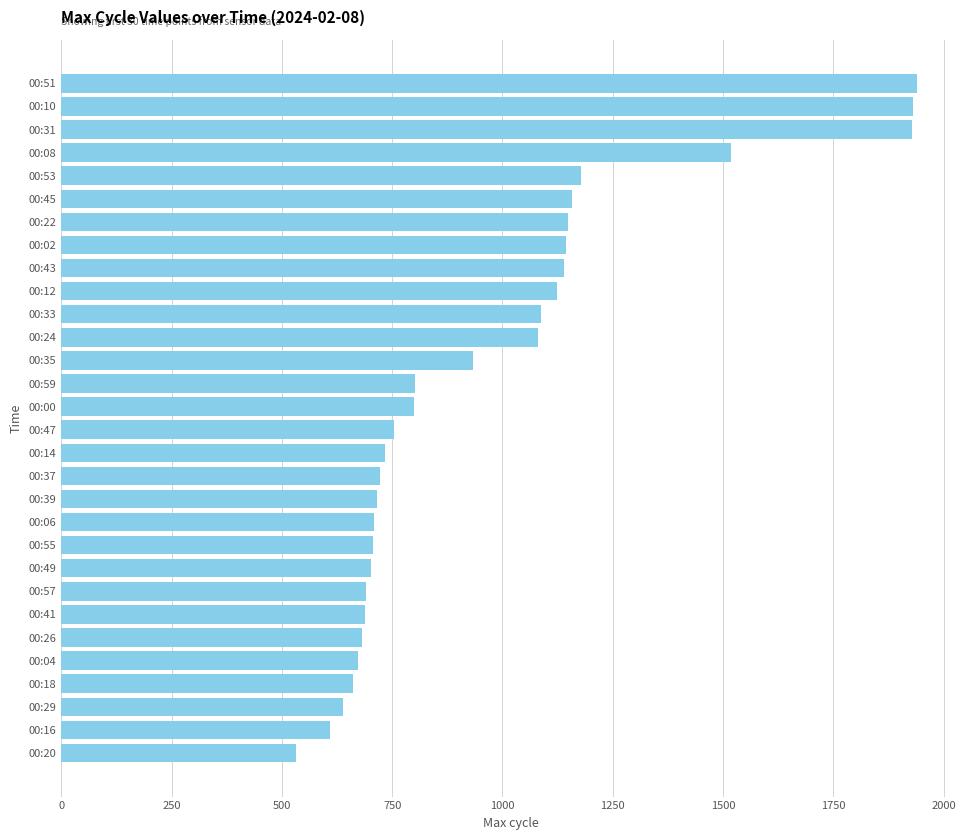

How many categories are shown in the chart?

30